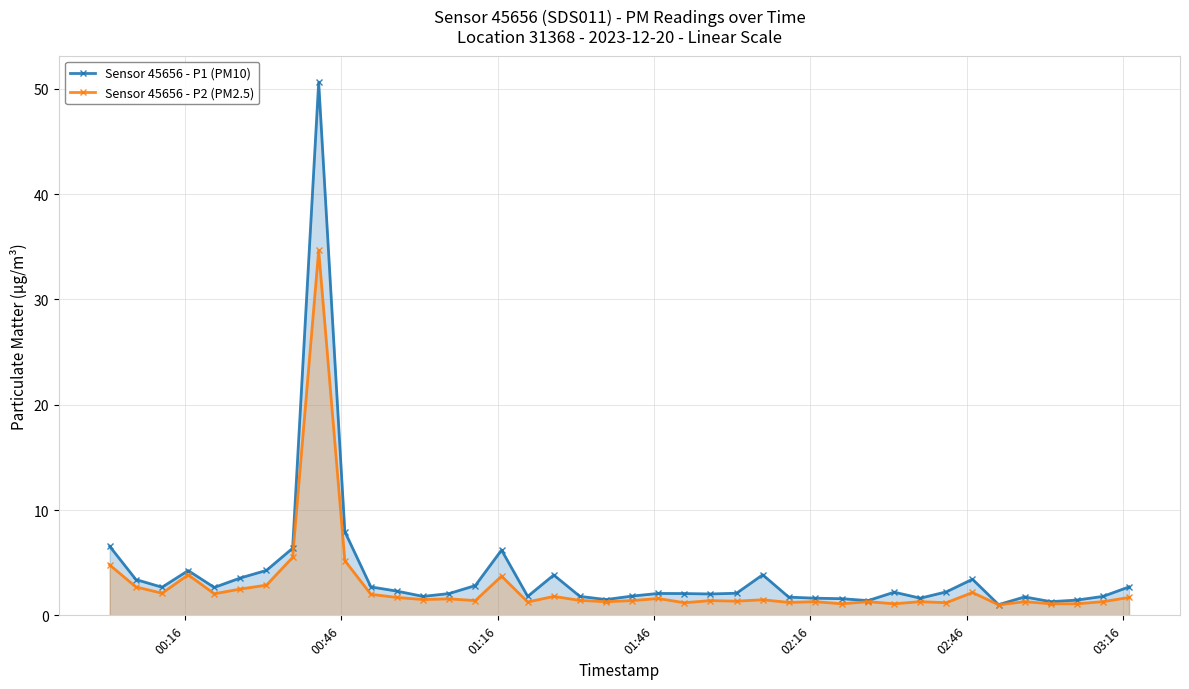

Rank the series by their maximum value, from highest to lowest.

Sensor 45656 - P1 (PM10), Sensor 45656 - P2 (PM2.5)